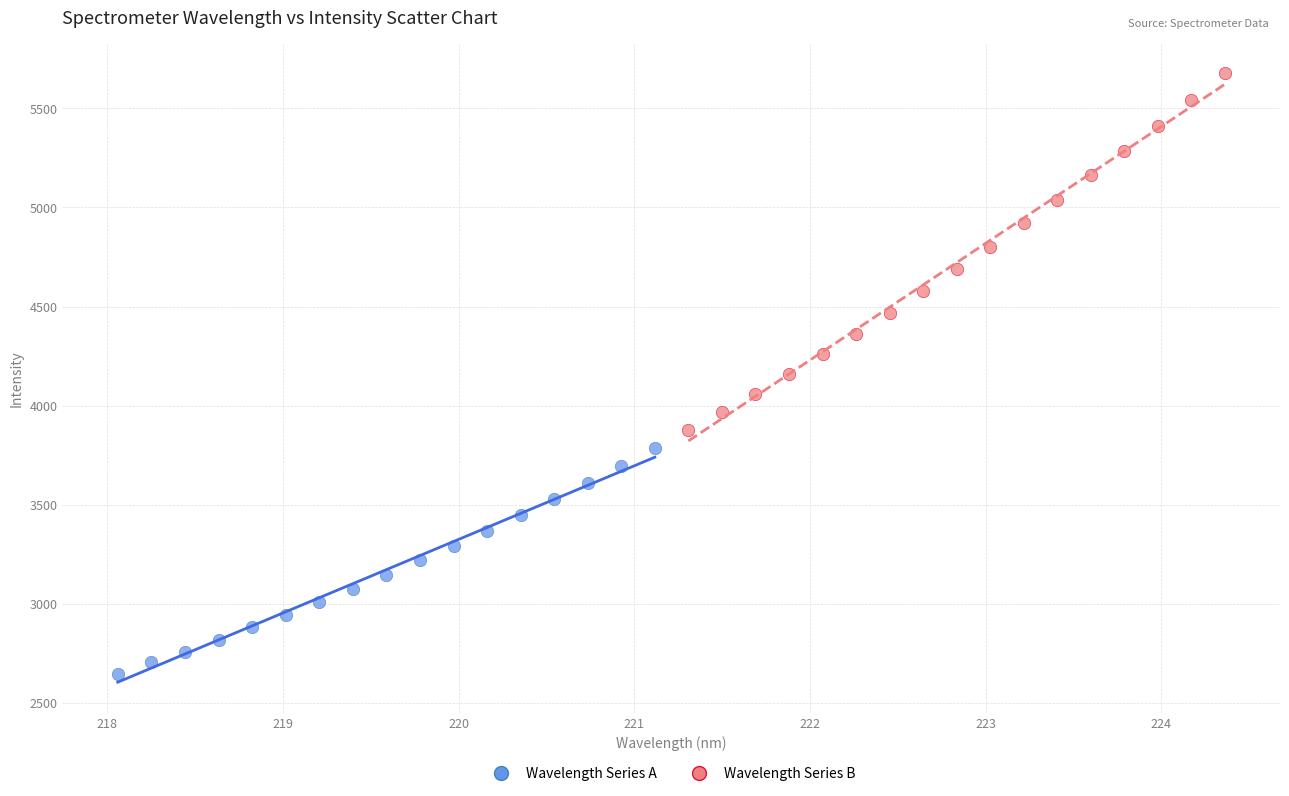

Which series contains the highest Y value?

Wavelength Series B